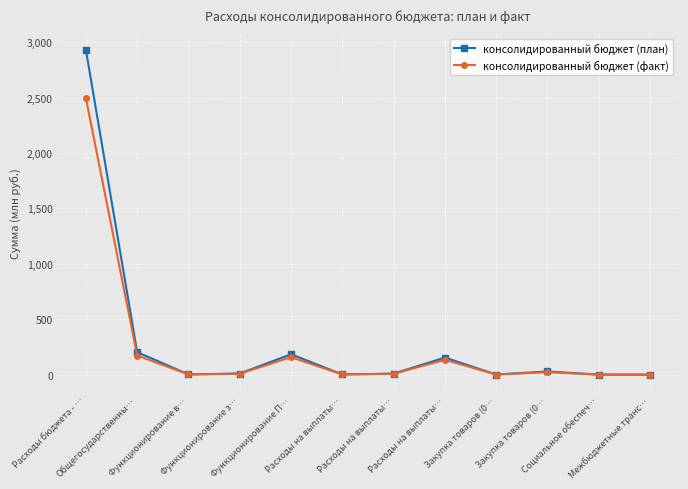

Which series has the largest total across all categories?

консолидированный бюджет (план)